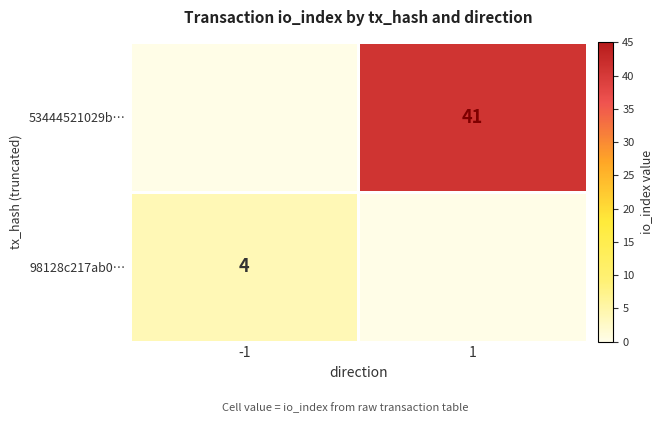

True or false: 98128c217ab0… has a value of 5 at -1.

False